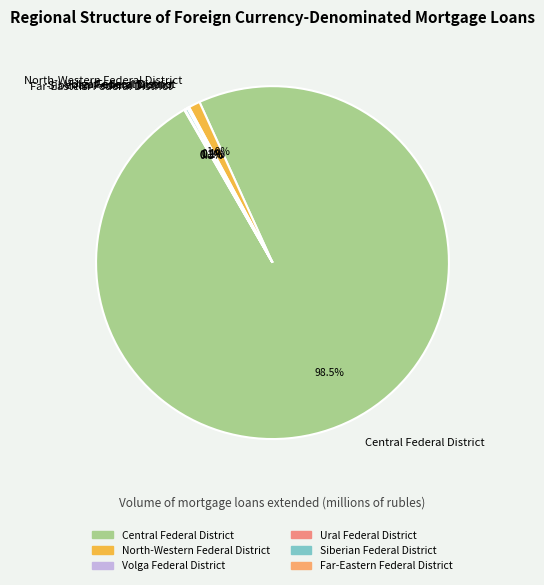

What portion of the pie excludes Central Federal District?

1.5%